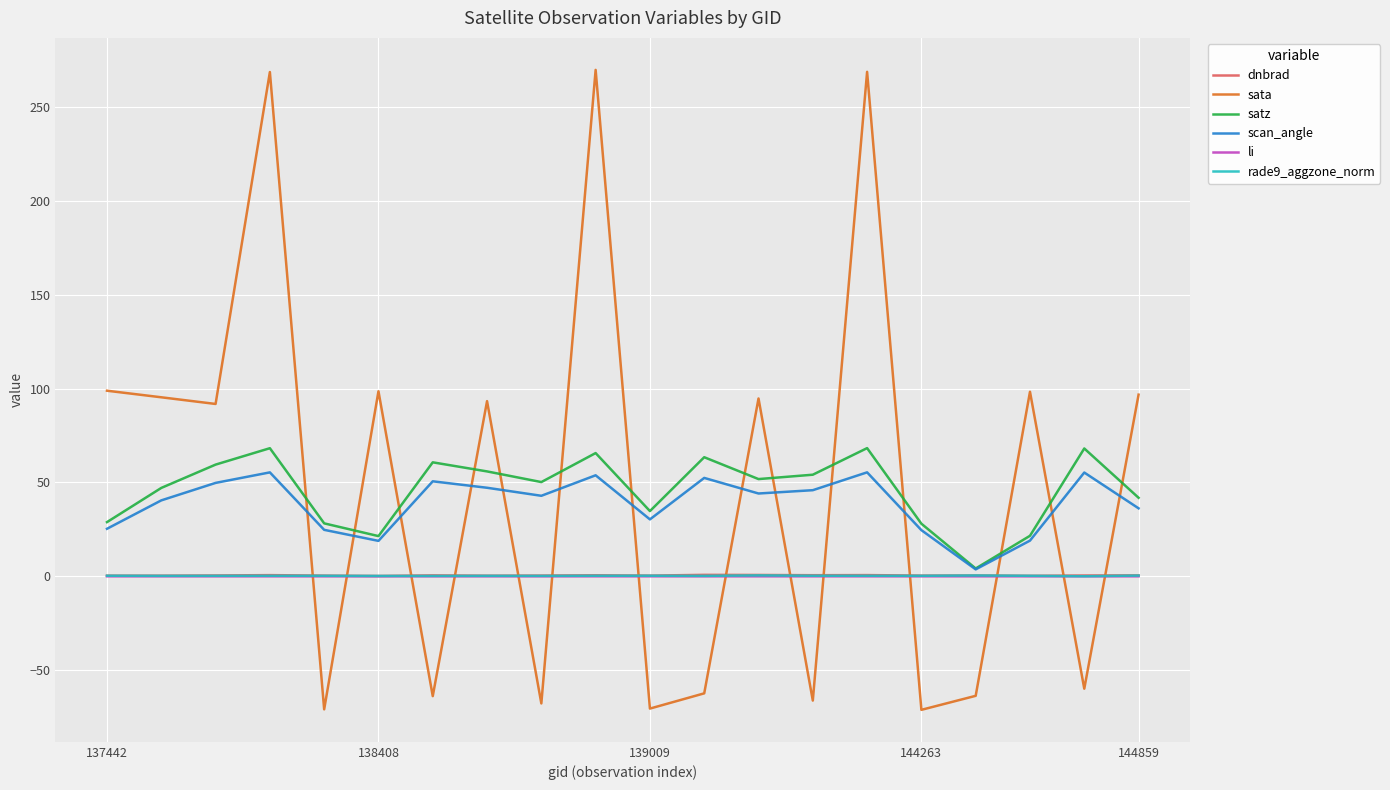

What is the maximum value shown in the chart?

269.7